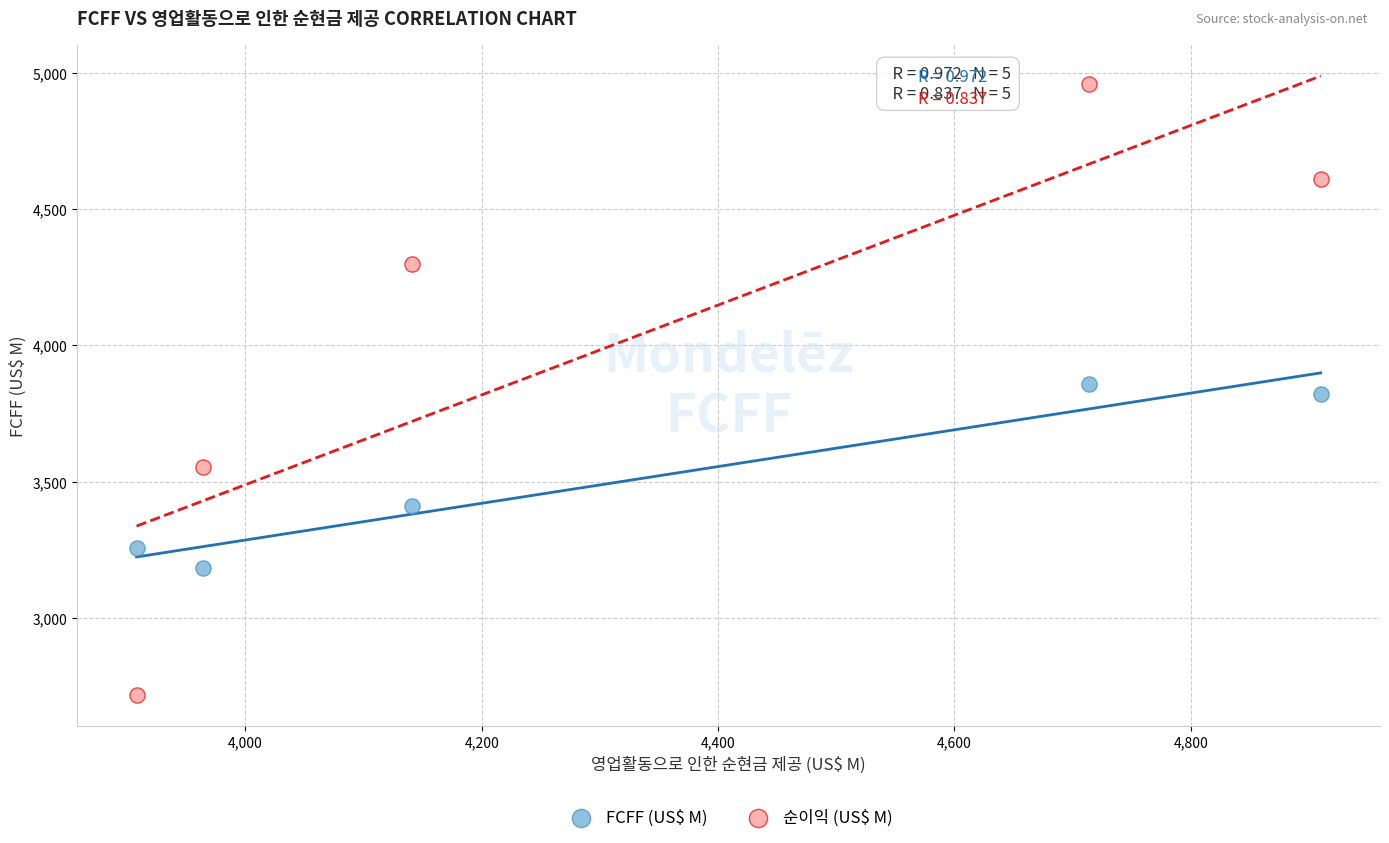

In the FCFF (US$ M) series, what Y value is closest to 3521?

3410